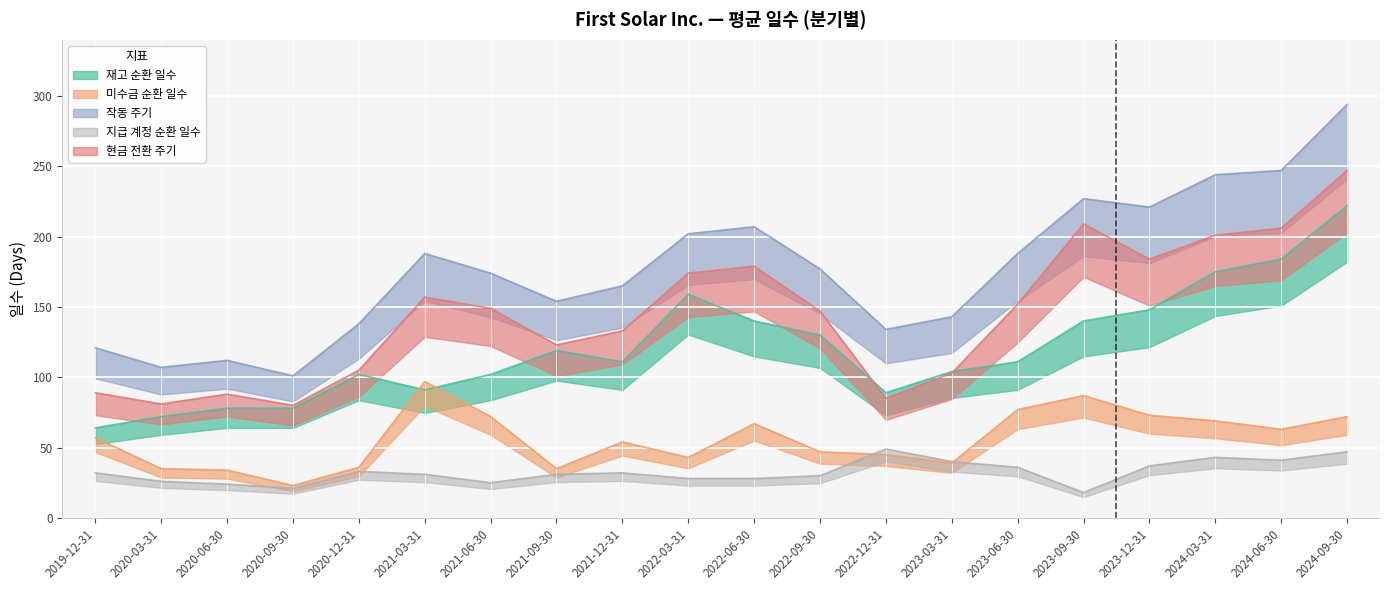

What is the label of the 14th point from the left?

2023-03-31